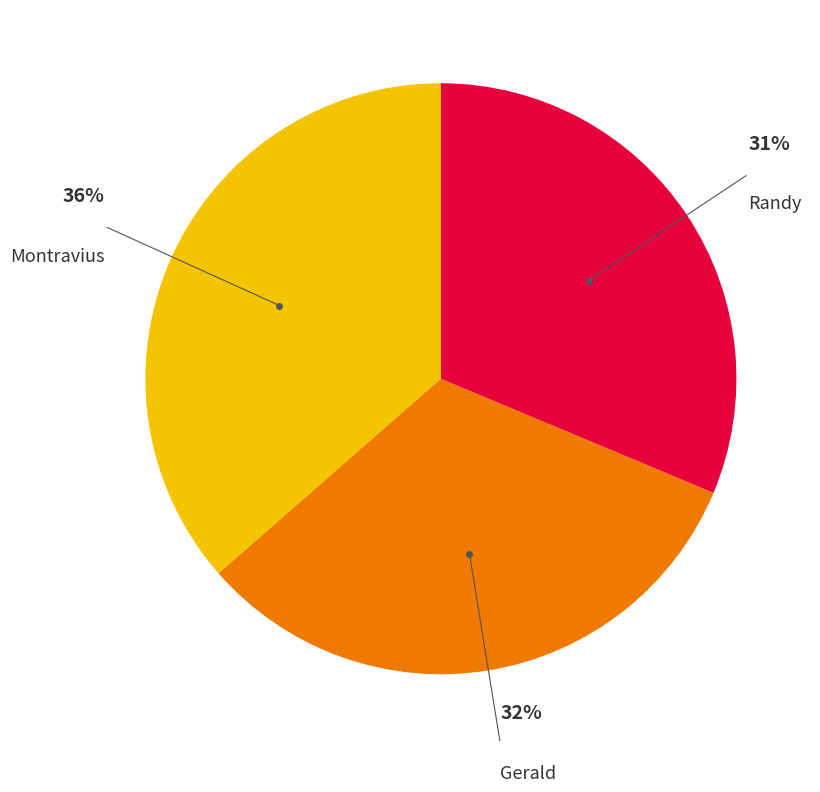

Count the number of slices in the pie.

3